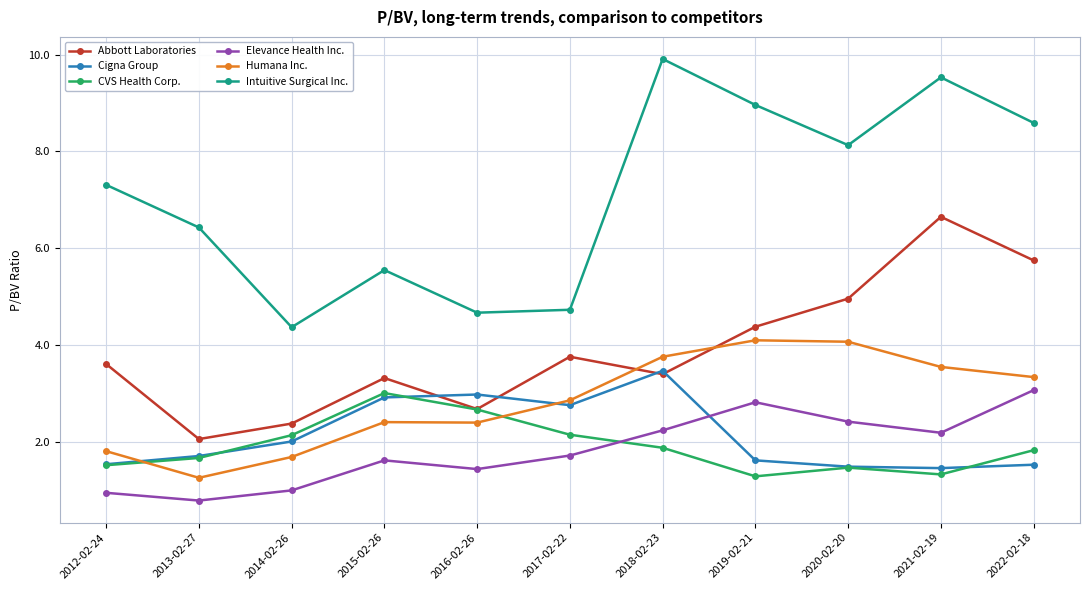

What are all the series names shown in the legend?

Abbott Laboratories, Cigna Group, CVS Health Corp., Elevance Health Inc., Humana Inc., Intuitive Surgical Inc.